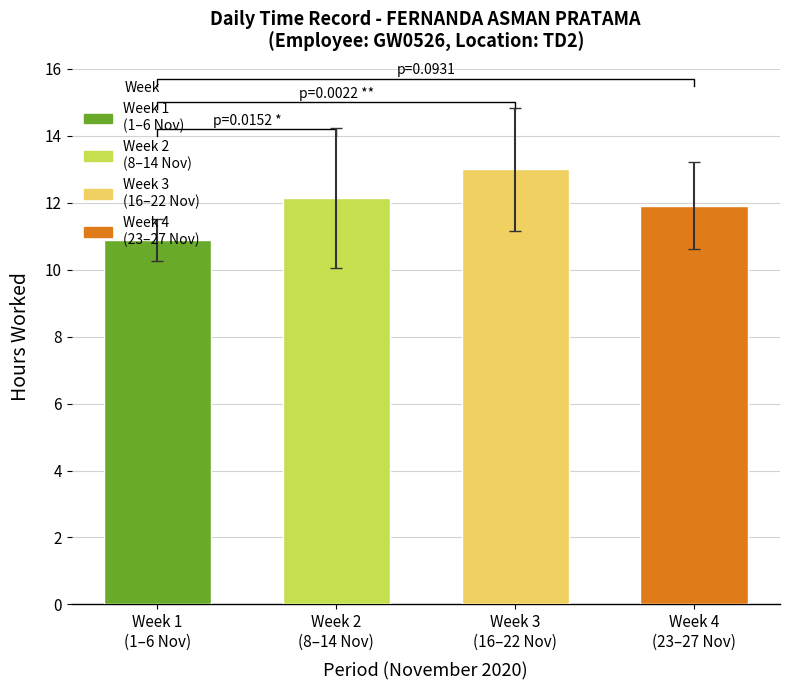

What is the approximate value at Week 1
(1–6 Nov)?

10.9